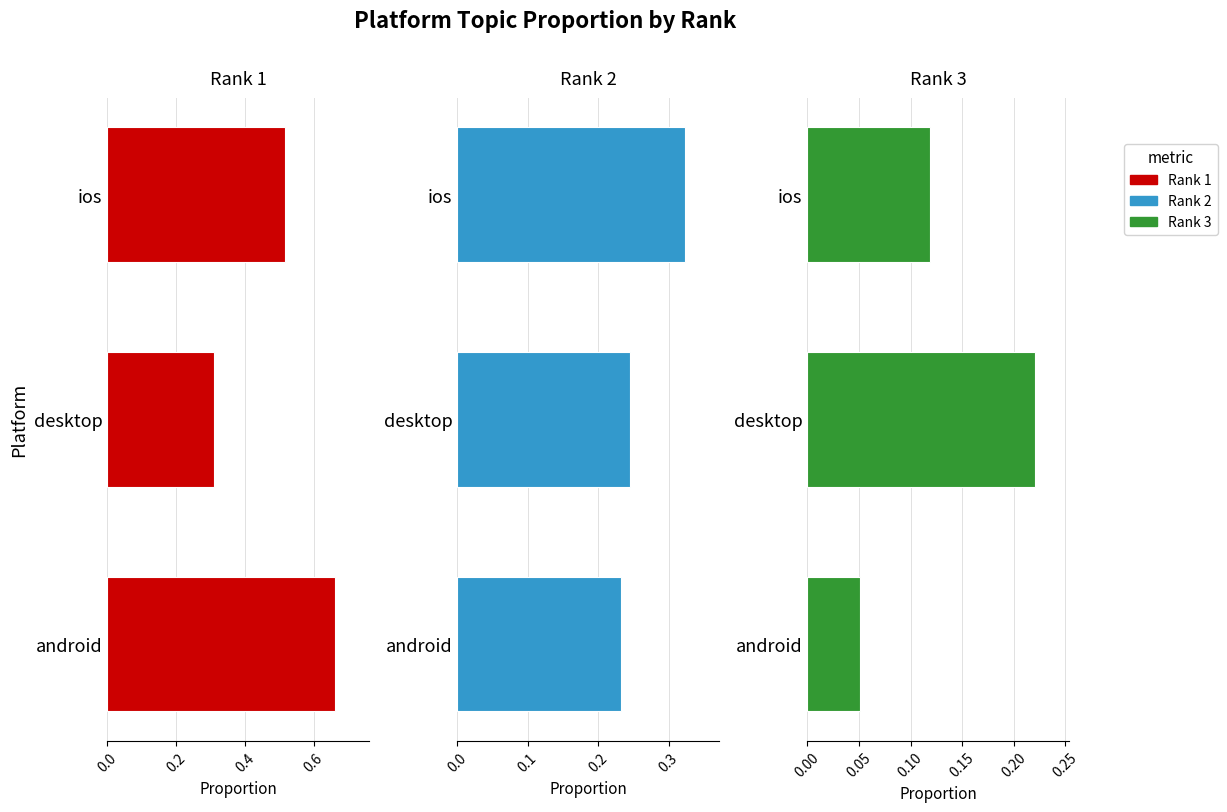

Reading left to right, transcribe all the data shown in this chart.

rank 1 proportion: 0.7	0.3	0.5
rank 2 proportion: 0.2	0.2	0.3
rank 3 proportion: 0.1	0.2	0.1